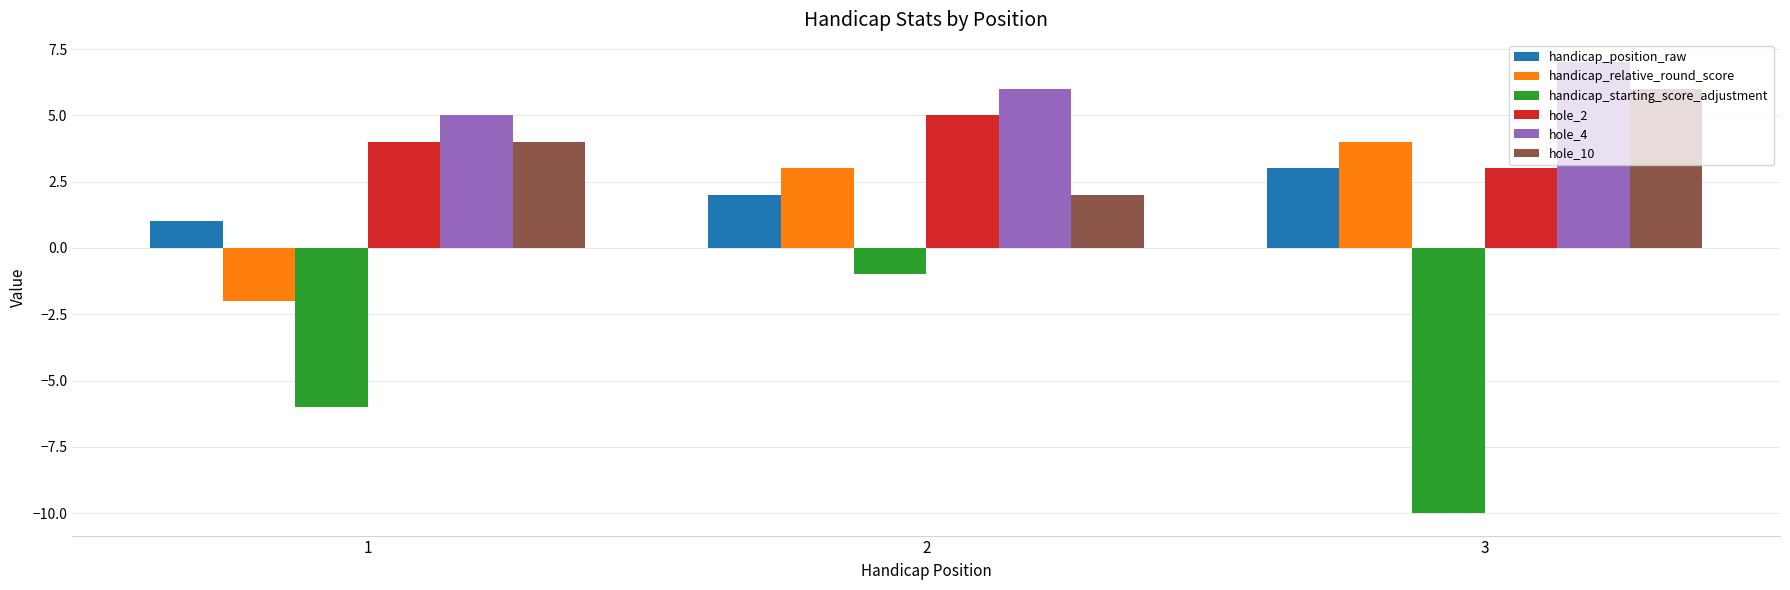

What is the difference between the hole_4 values at 2 and 3?

1